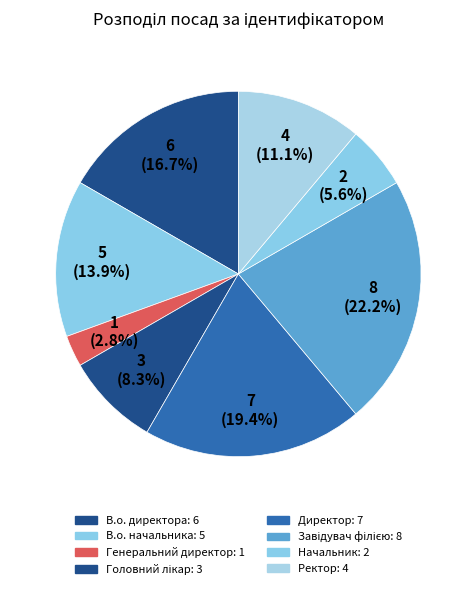

To the nearest percent, what percentage of the pie is Ректор?

11%